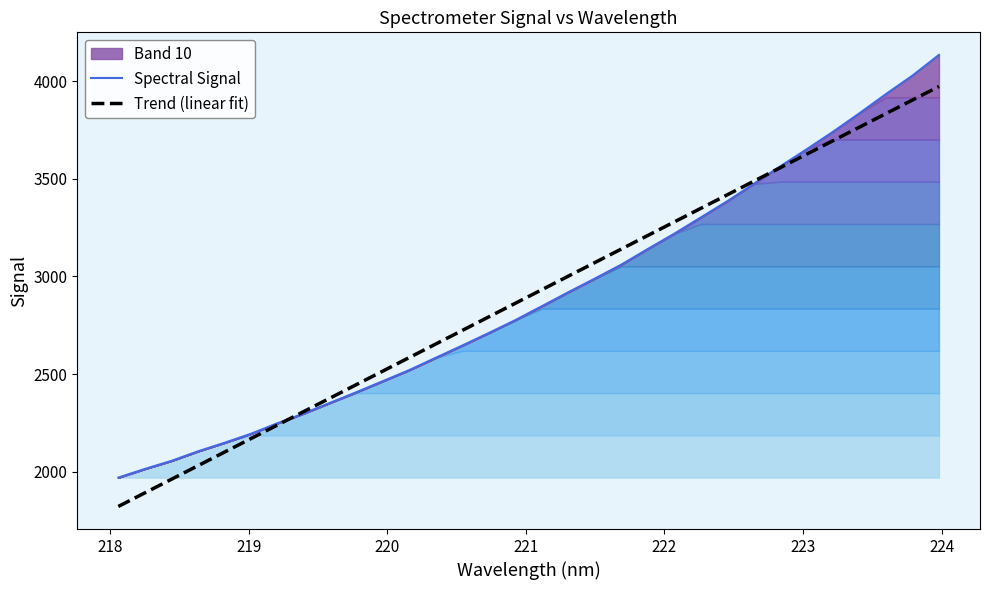

At how many categories does at least one series exceed 2943?

15